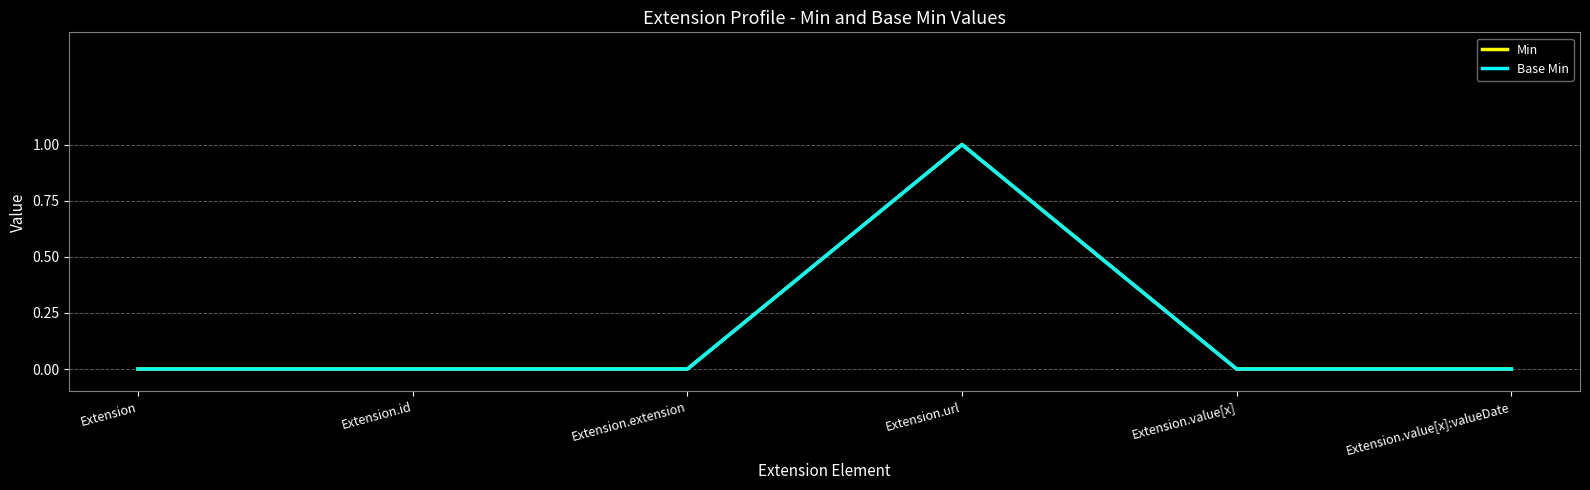

Rank the categories by Base Min value from lowest to highest.

Extension, Extension.id, Extension.extension, Extension.value[x], Extension.value[x]:valueDate, Extension.url